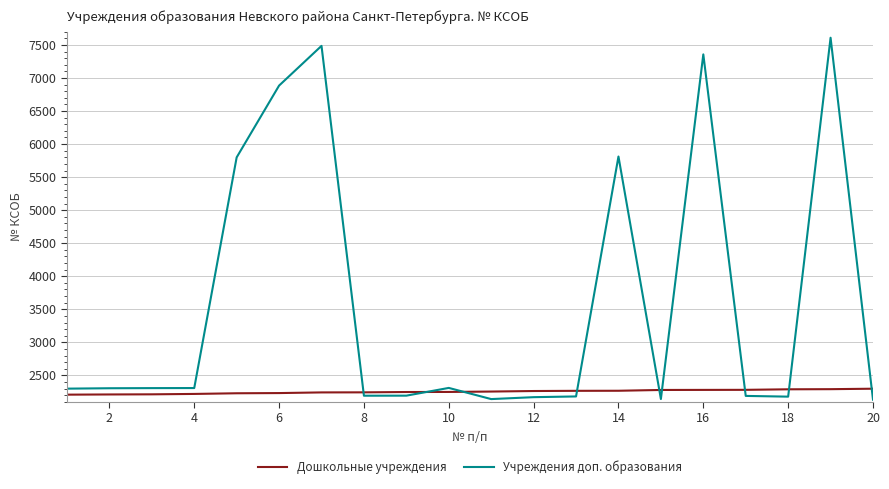

Which series has the widest spread of values?

Учреждения доп. образования